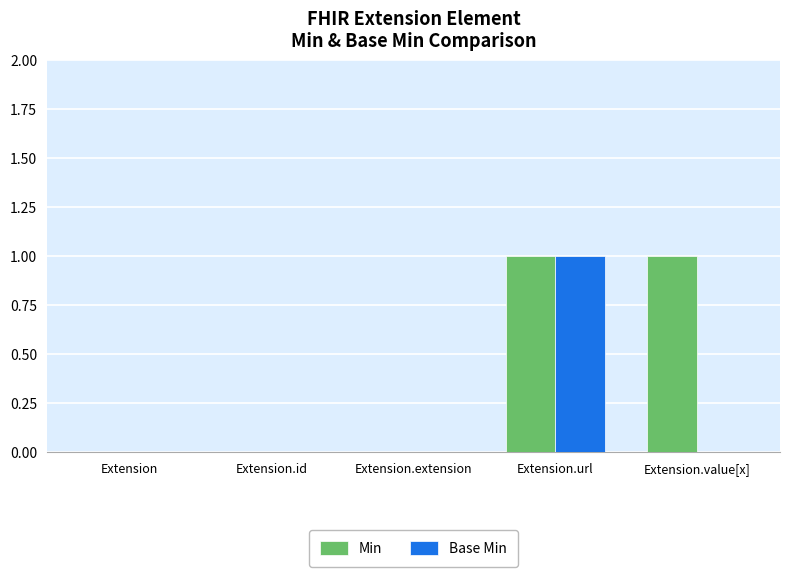

The value of Base Min at Extension.url is 1. True or false?

True